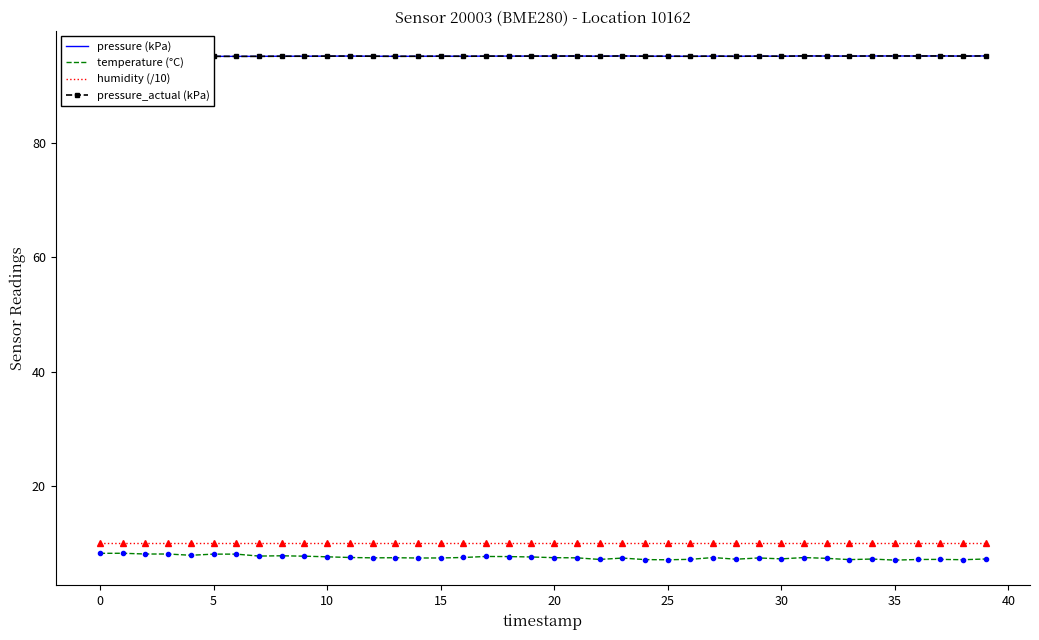

The temperature (°C) series shows 3.7 at 36. True or false?

False